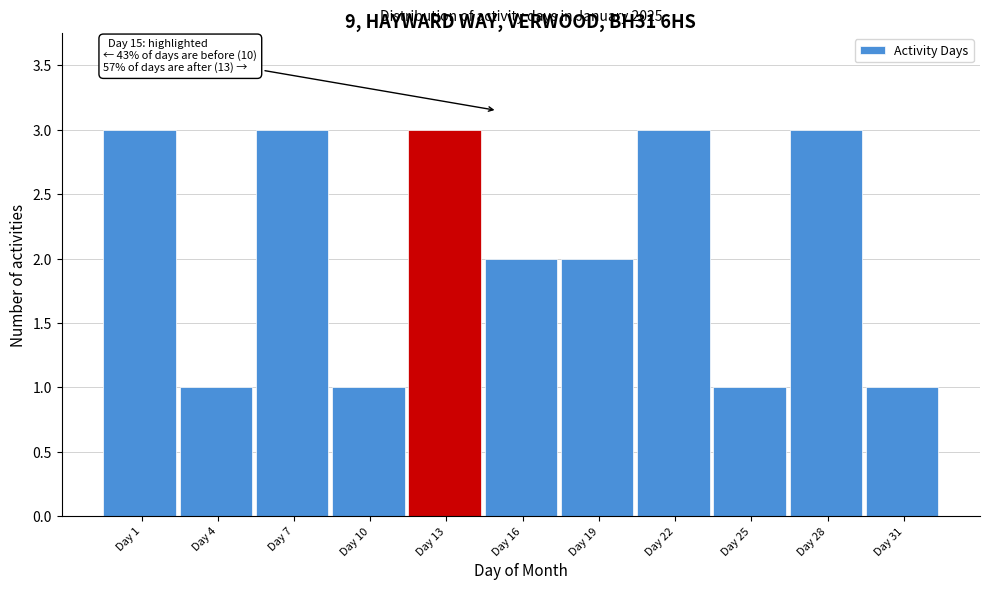

Reading left to right, what are all the values shown in this chart?

3	1	3	1	3	2	2	3	1	3	1